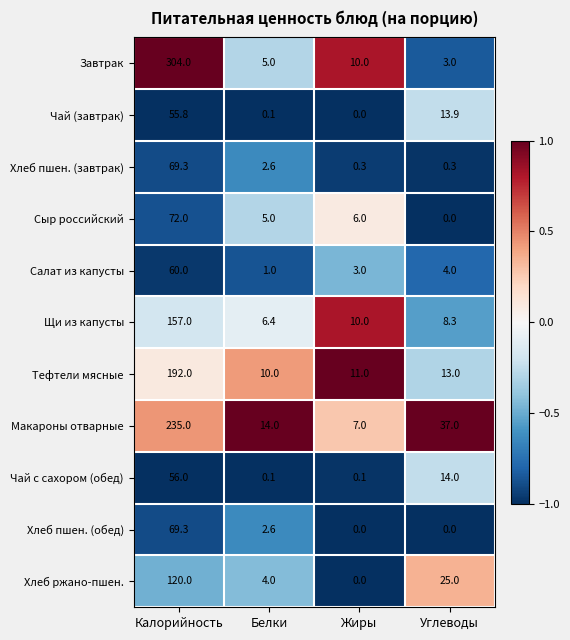

The value of Макароны отварные at Белки is 23.7. True or false?

False